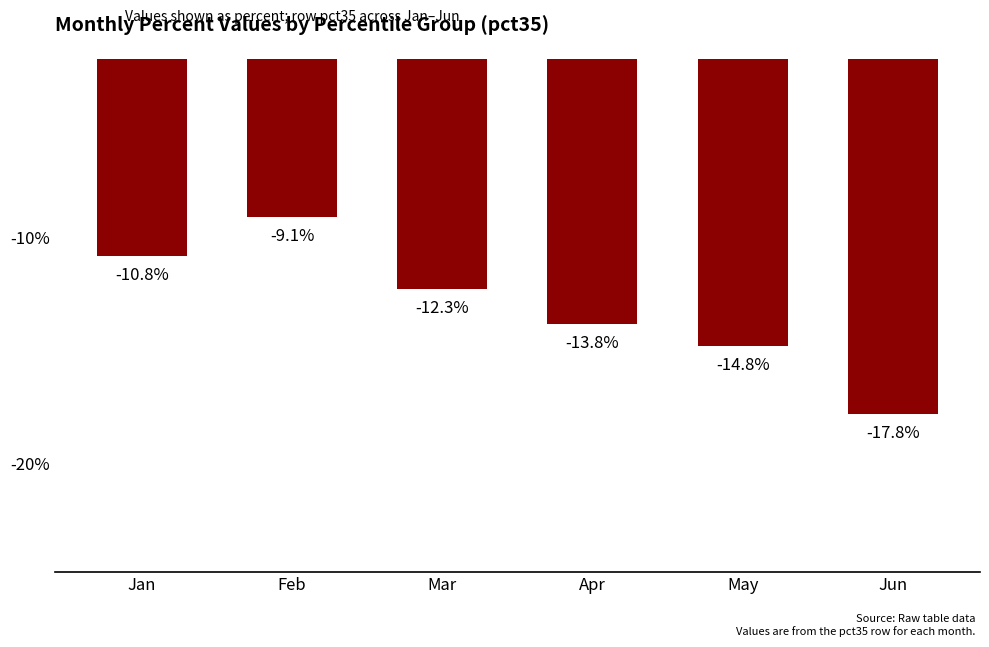

Does the chart contain any negative values?

Yes